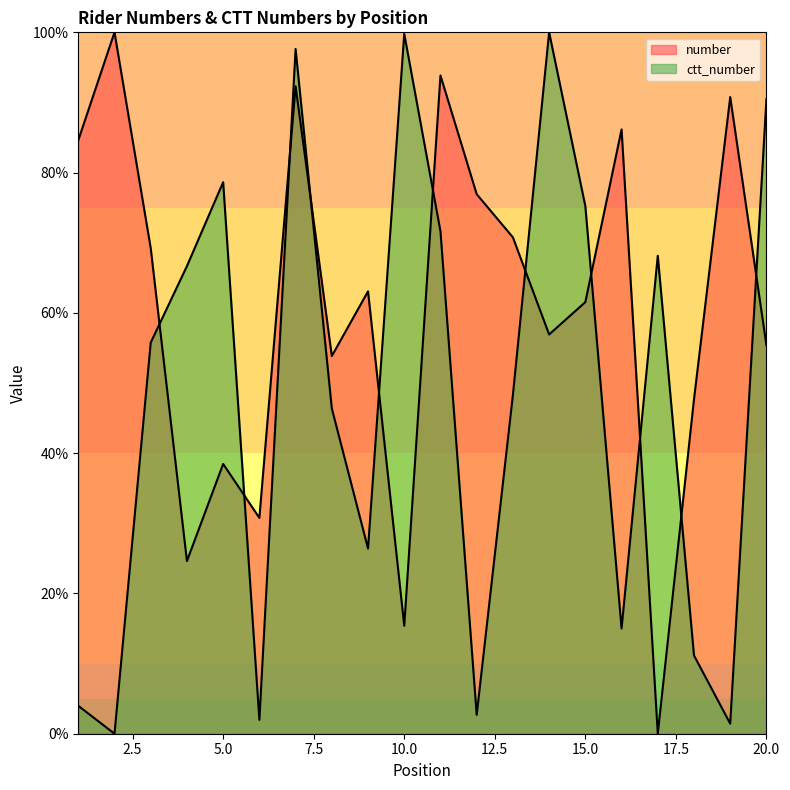

Which series has the largest range (max minus min)?

number